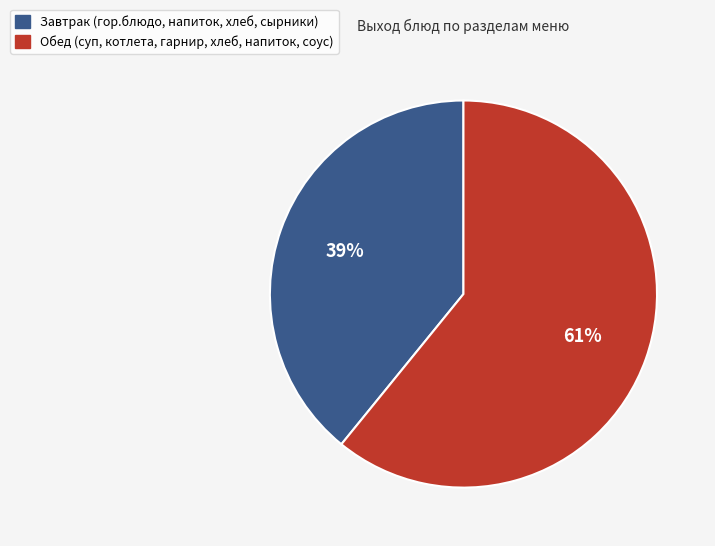

Is there any slice that represents more than half of the pie?

Yes